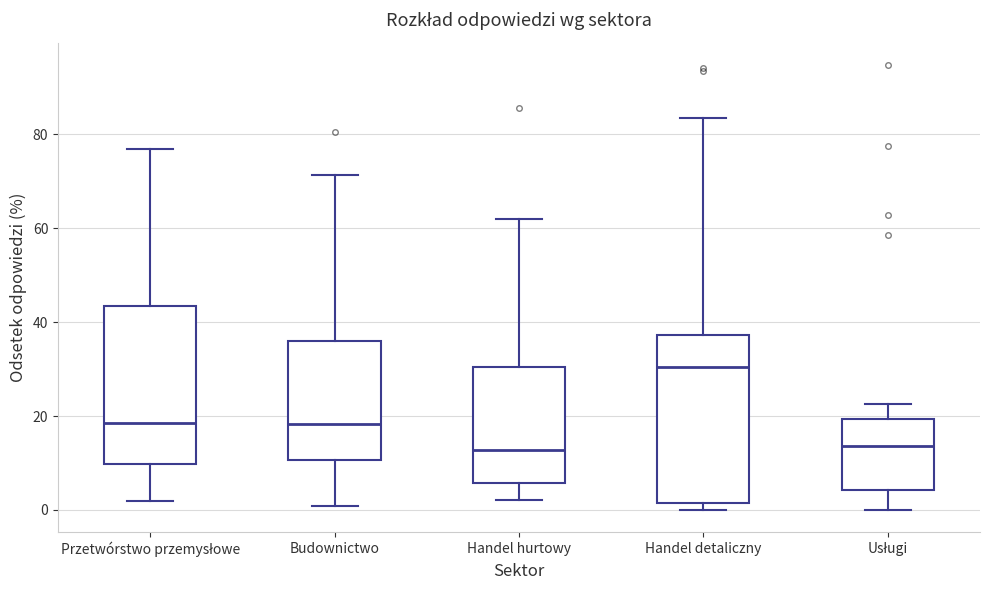

Where is the lower edge of the box for Handel detaliczny on the y-axis? The values are not printed on the chart, so give them approximately, as read against the axis.

2